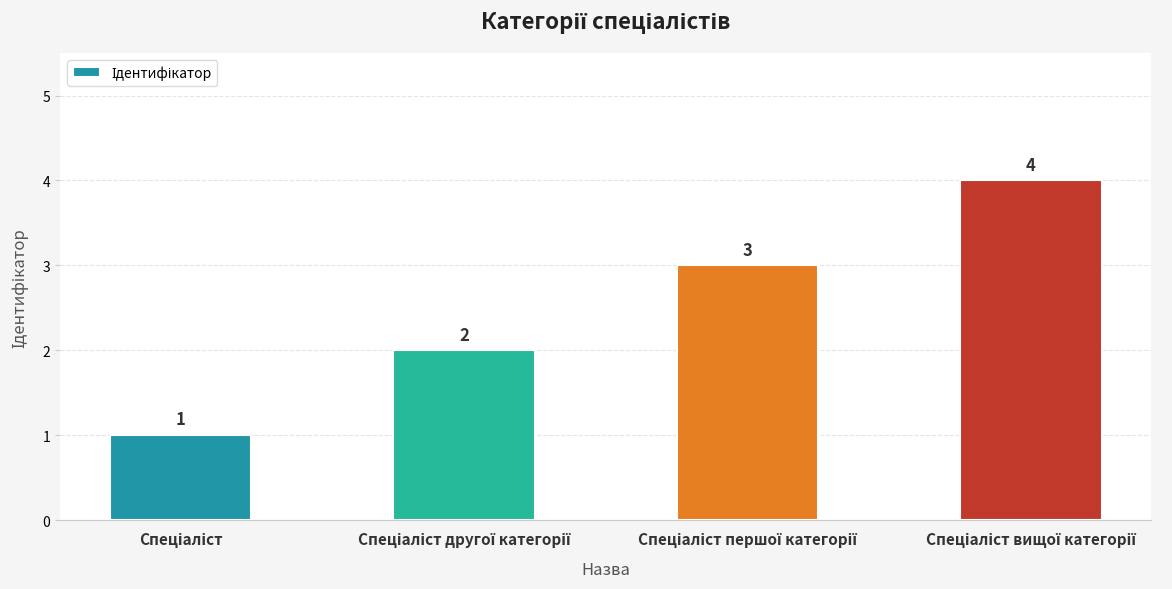

How many values are between 2 and 4?

3